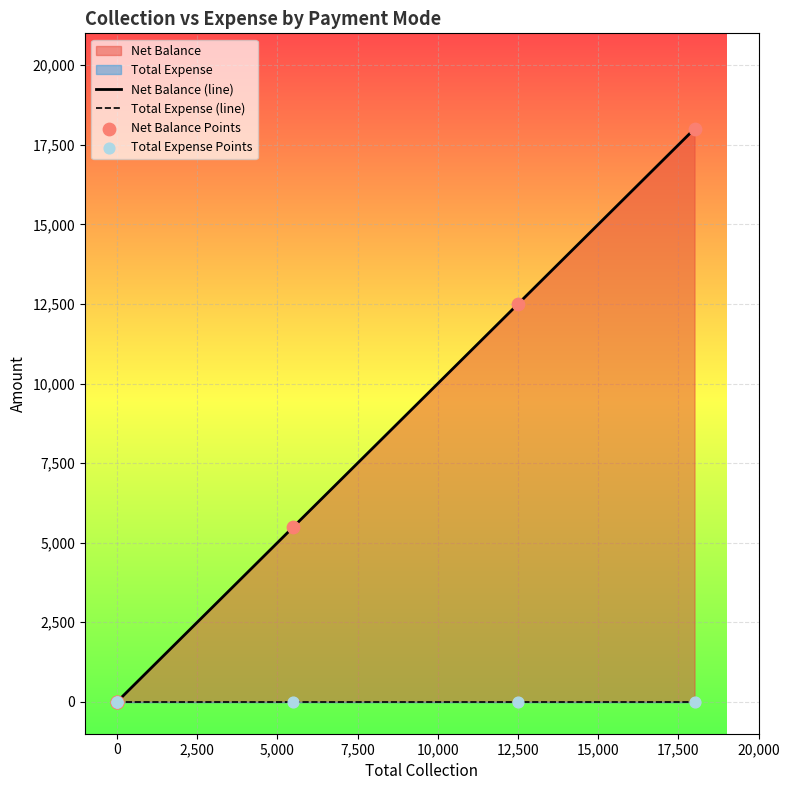

Is the value of Total Expense (line) at 0 greater than the value of Net Balance (line) at 0?

No